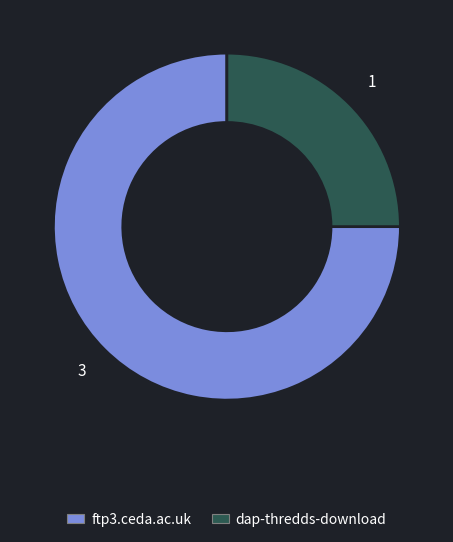

The ftp3.ceda.ac.uk slice represents 69% of the pie. True or false?

False